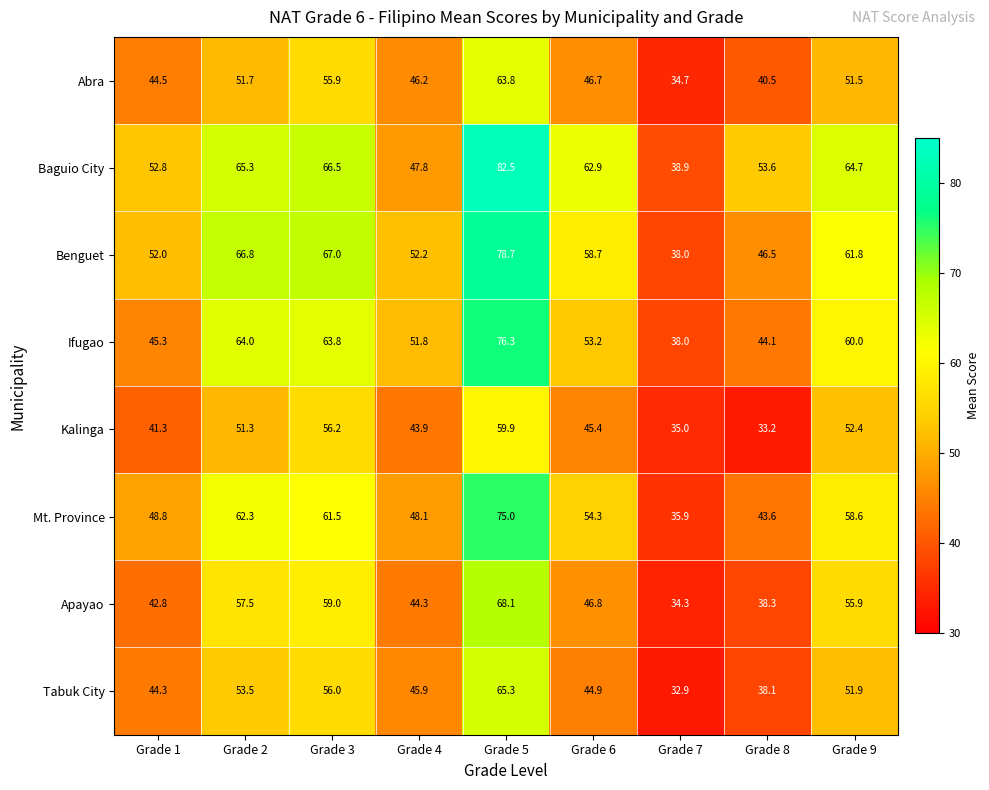

At which label does Apayao first exceed 46?

Grade 2